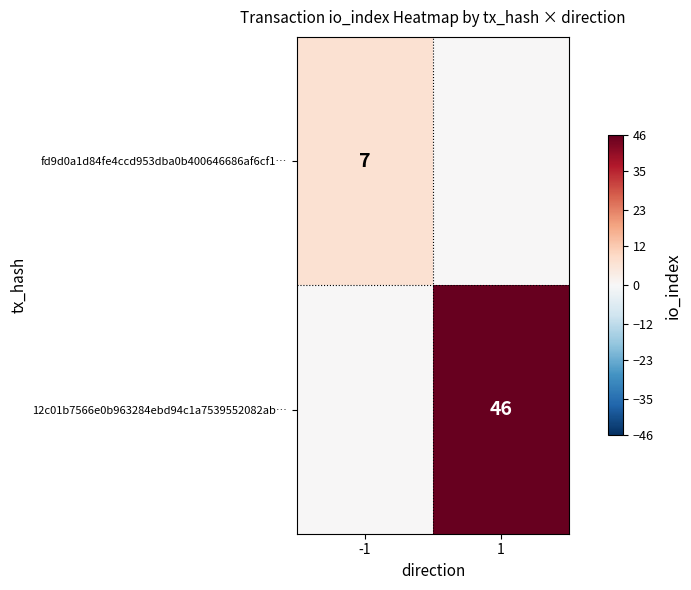

Is the value of fd9d0a1d84fe4ccd953dba0b400646686af6cf1… at -1 greater than the value of 12c01b7566e0b963284ebd94c1a7539552082ab… at 1?

No